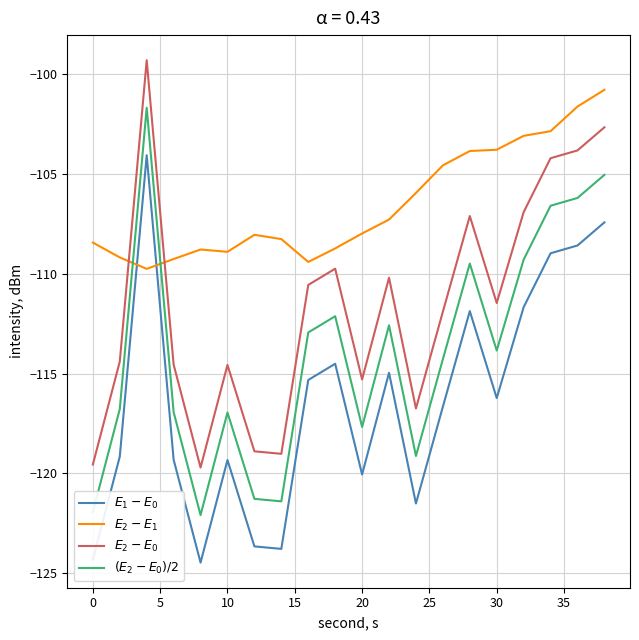

What is the minimum value shown in the chart?

-124.5